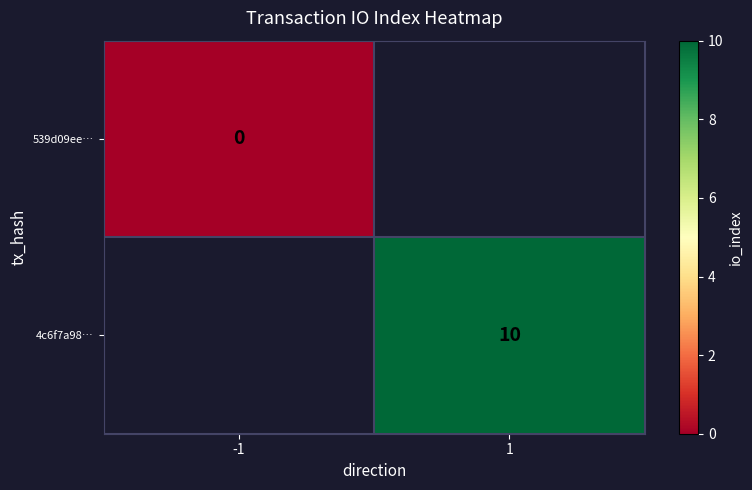

At how many categories does at least one series exceed 4?

1